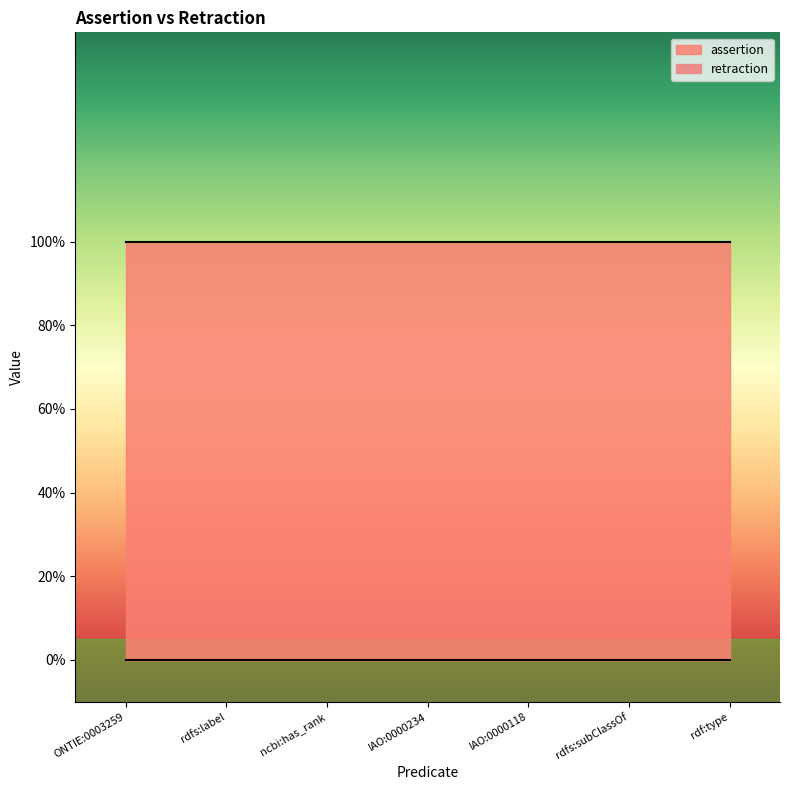

At which category is the sum across all series the highest?

ONTIE:0003259